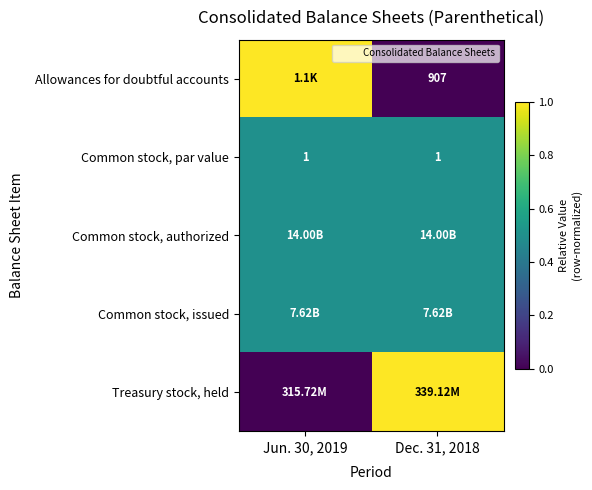

True or false: Allowances for doubtful accounts has a value of 0.4 at Dec. 31, 2018.

False